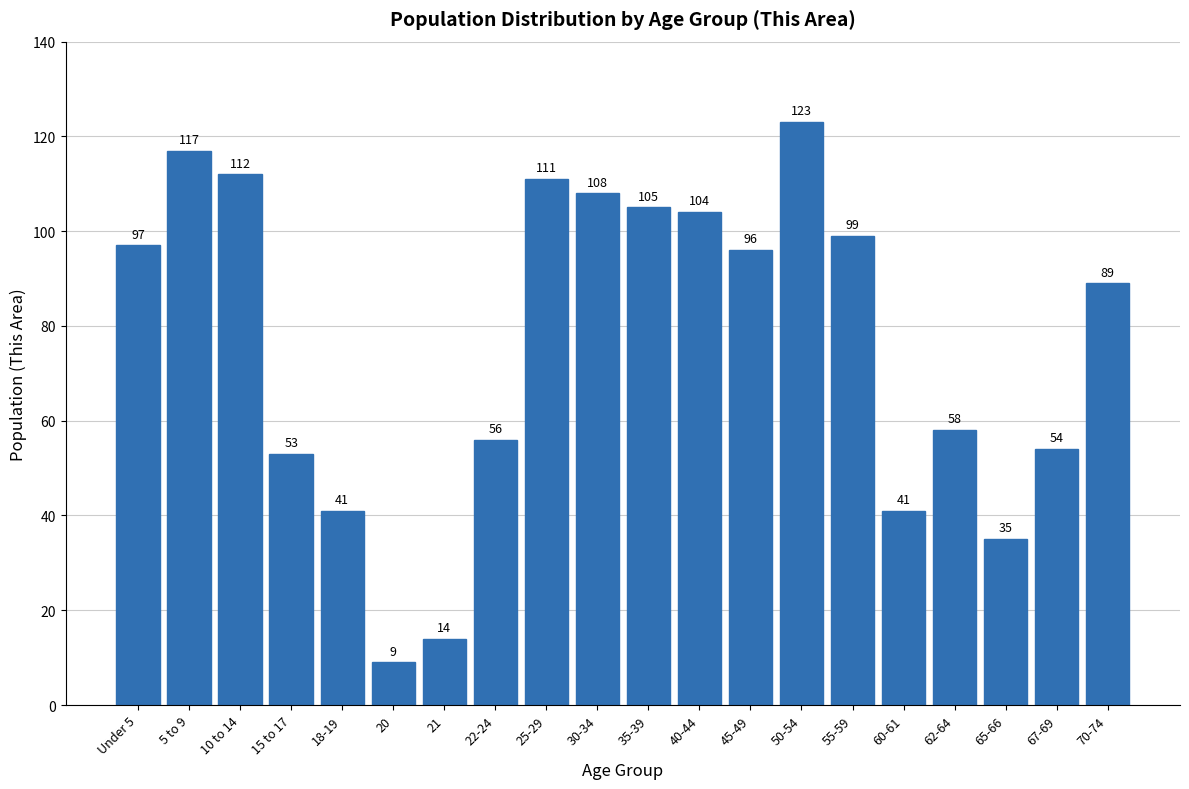

Reading left to right, extract all data points from this chart.

Under 5=97	5 to 9=117	10 to 14=112	15 to 17=53	18-19=41	20=9	21=14	22-24=56	25-29=111	30-34=108	35-39=105	40-44=104	45-49=96	50-54=123	55-59=99	60-61=41	62-64=58	65-66=35	67-69=54	70-74=89